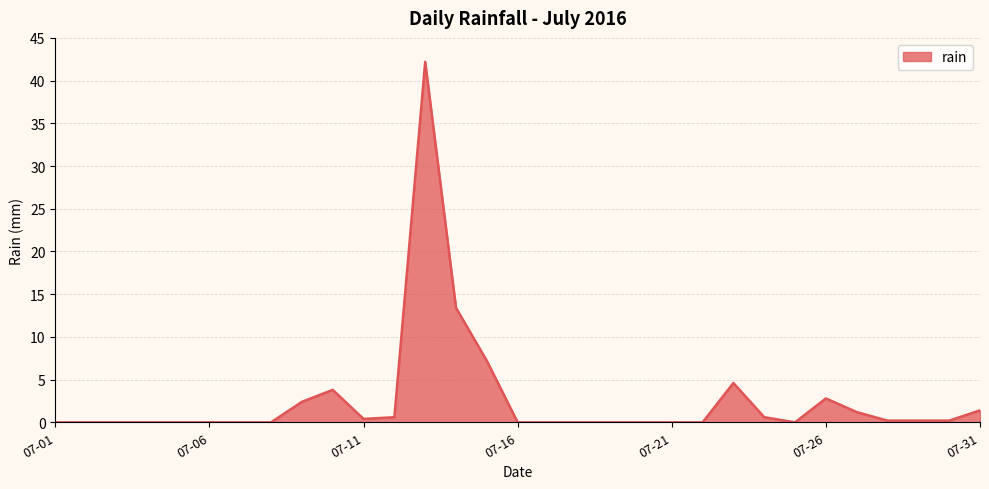

What is the maximum value shown in the chart?

42.2